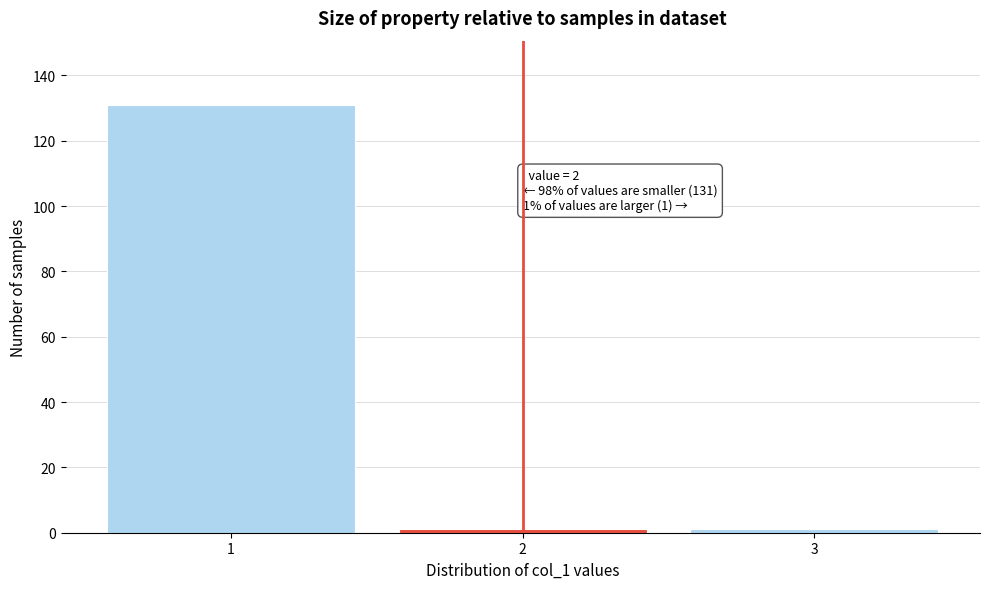

Reading left to right, what are all the values shown in this chart?

131	1	1